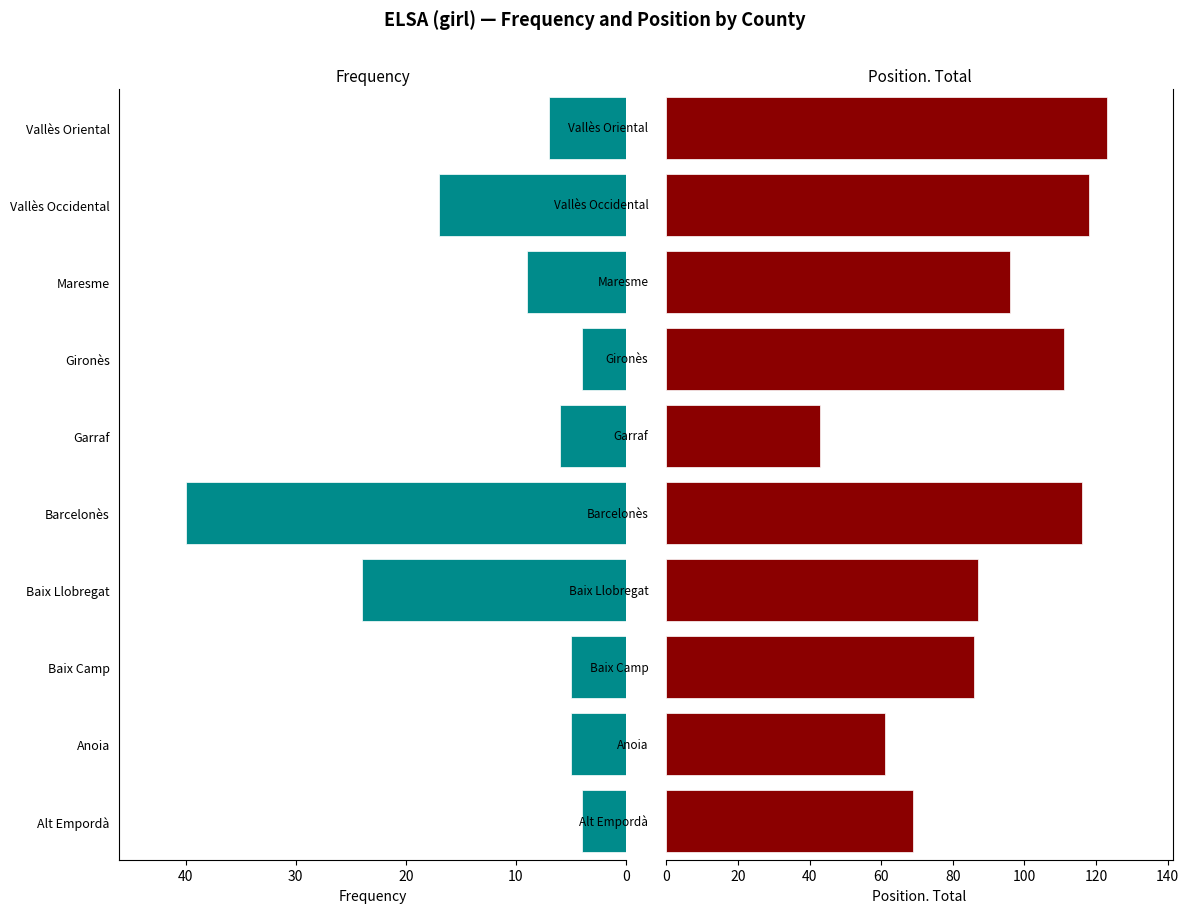

What is the average value of the Frequency series?

12